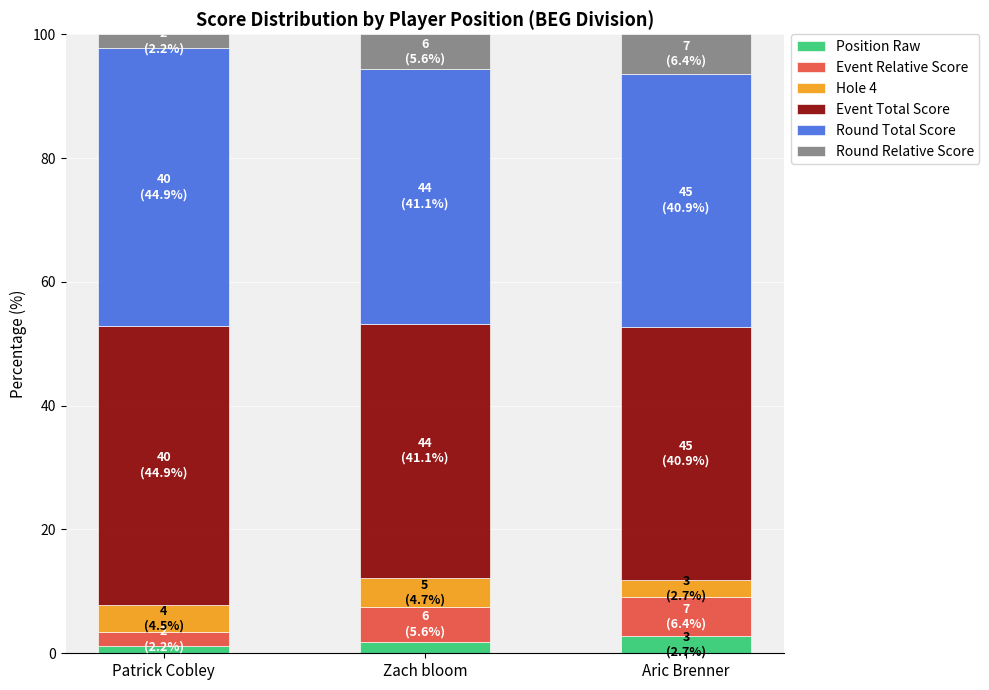

How many distinct data groups are displayed?

6